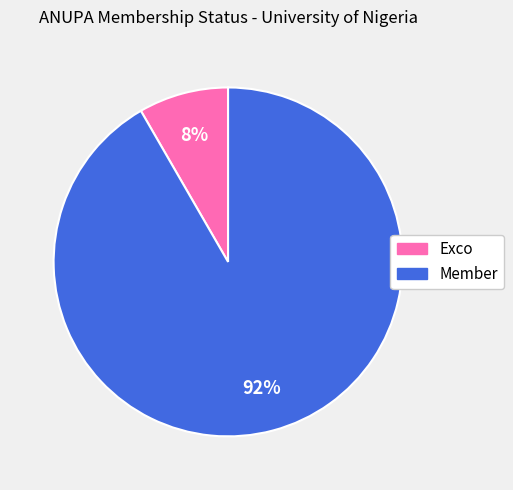

Rank the categories by value from highest to lowest.

Member, Exco